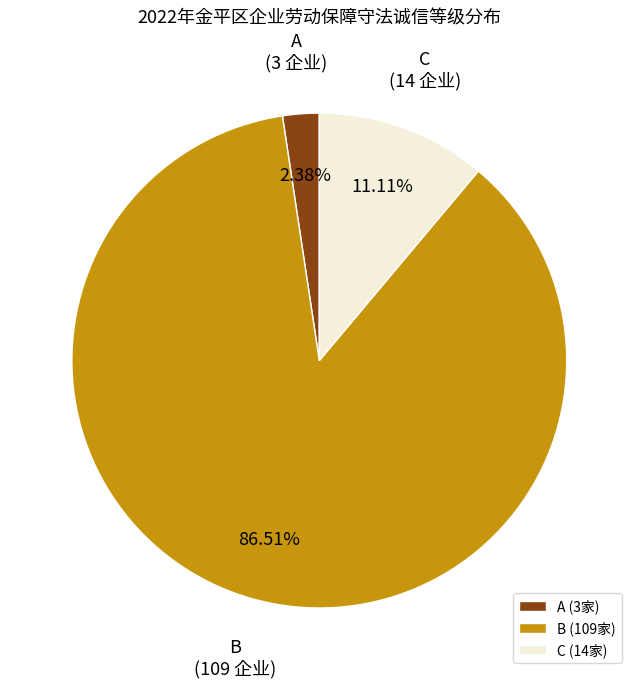

To the nearest percent, what is the difference between the C and A slice percentages?

9%